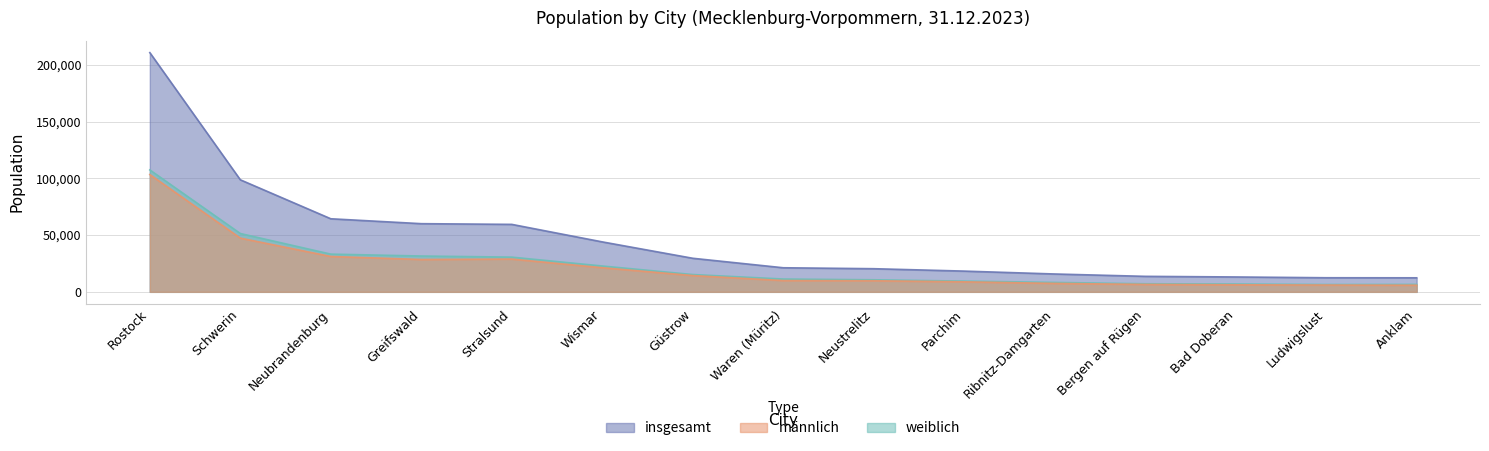

What is the sum of the weiblich values at Schwerin and Stralsund?

81979